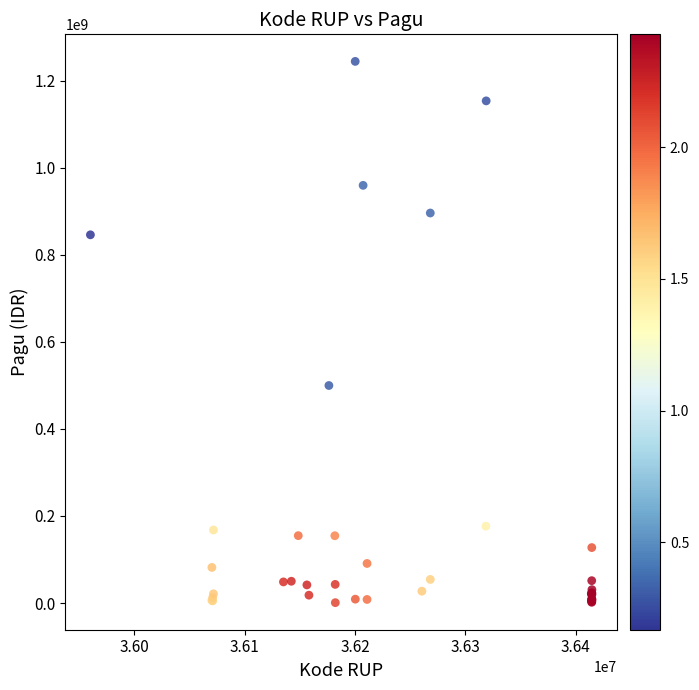

What Y value in the scatter plot is closest to 622840000?

499932000